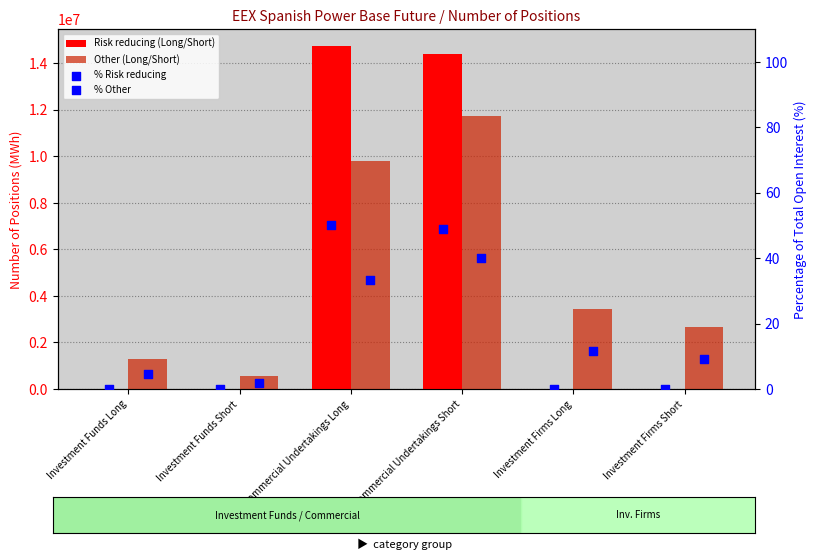

At how many categories does at least one series exceed 7584969?

2